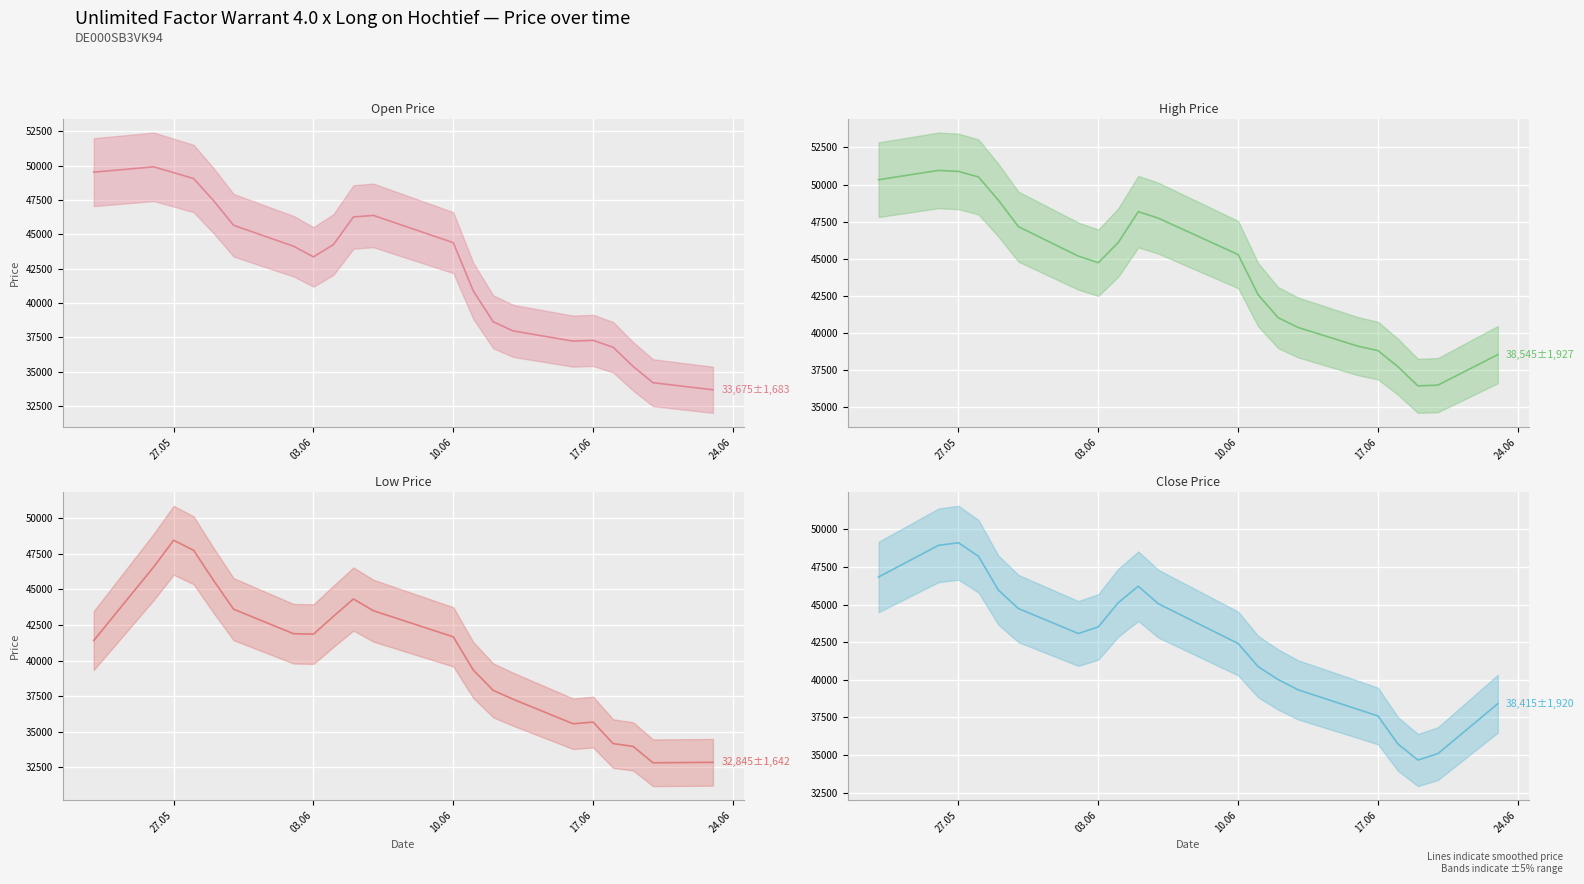

How many values in the High (smoothed) series are below 45178?

10